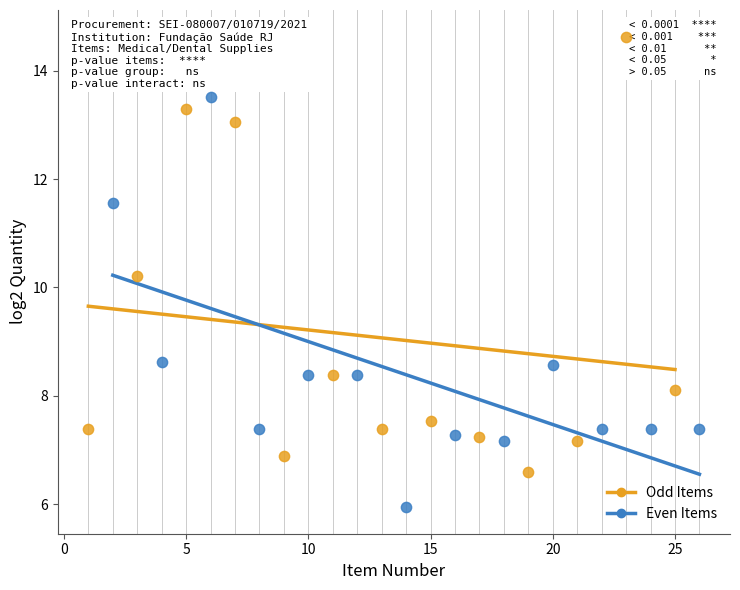

Which series reaches the minimum Y coordinate?

Even Items